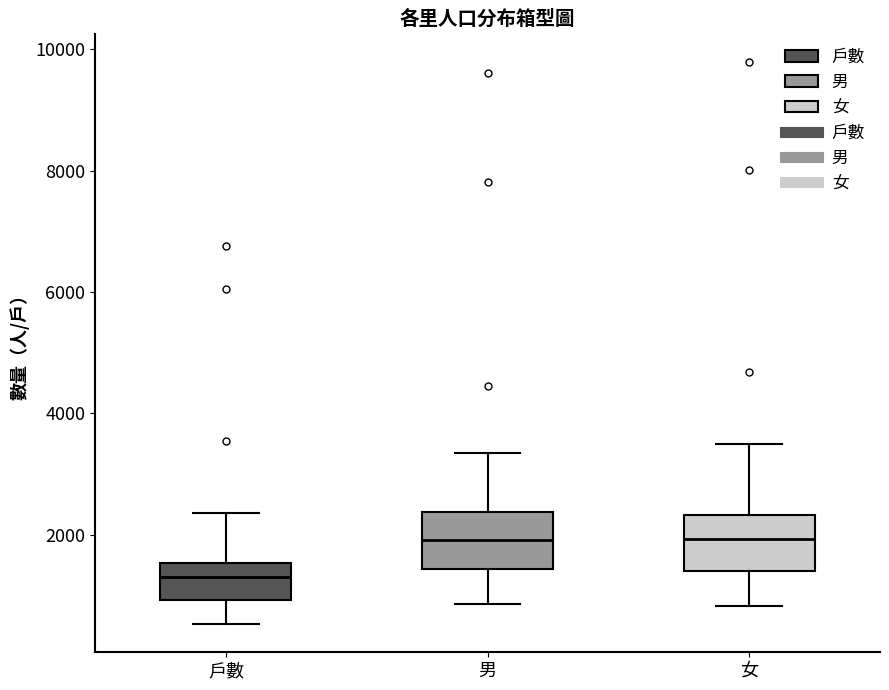

Reading left to right, read every box against the y-axis: the position of its median line, the range the box covers, and the ends of its whiskers. The values are not printed on the chart, so give them approximately, as read against the axis.

戶數: median 1400, box 1000 to 1600, whiskers 600 to 2400
男: median 2000, box 1400 to 2400, whiskers 800 to 3400
女: median 2000, box 1400 to 2400, whiskers 800 to 3400